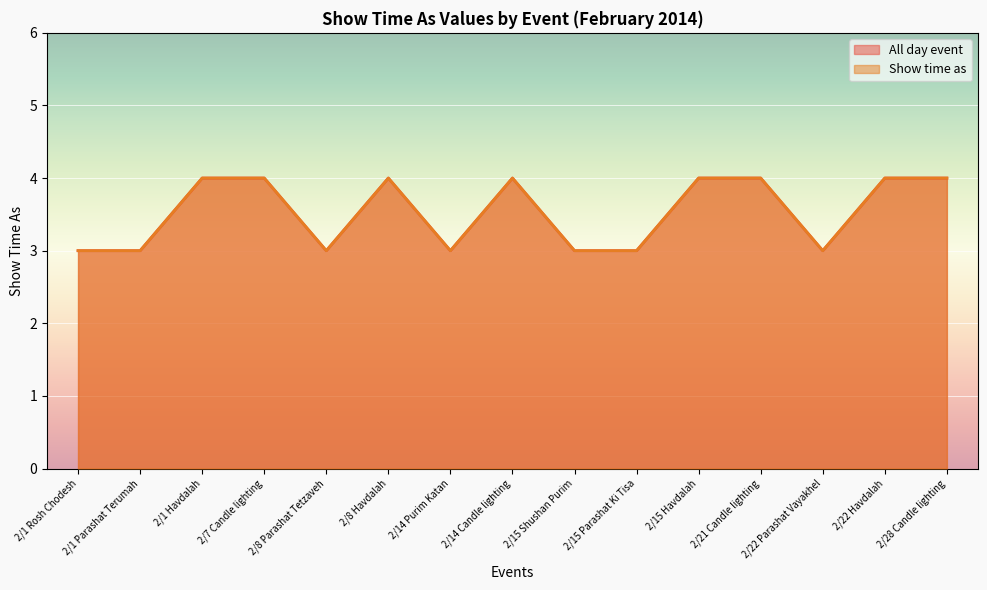

What is the total value across all series at 2/15 Shushan Purim?

6